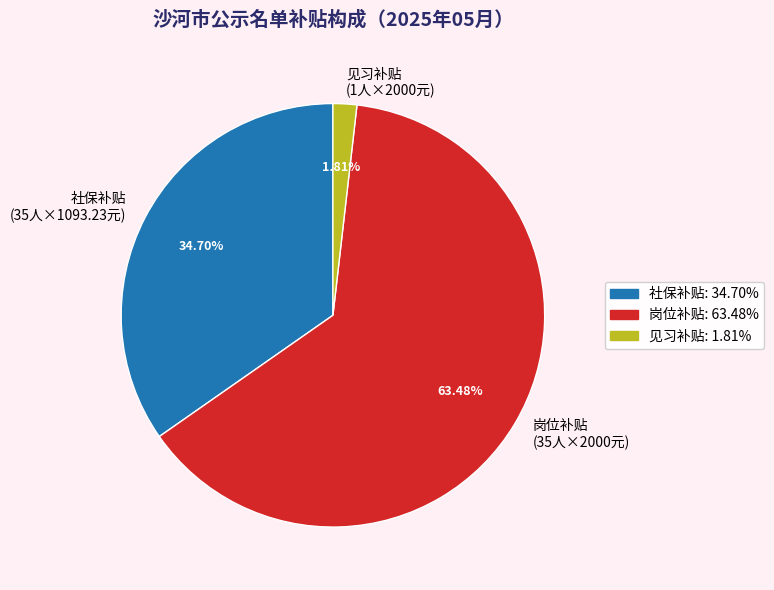

Which slice represents more than half of the pie?

岗位补贴 (35人×2000元)